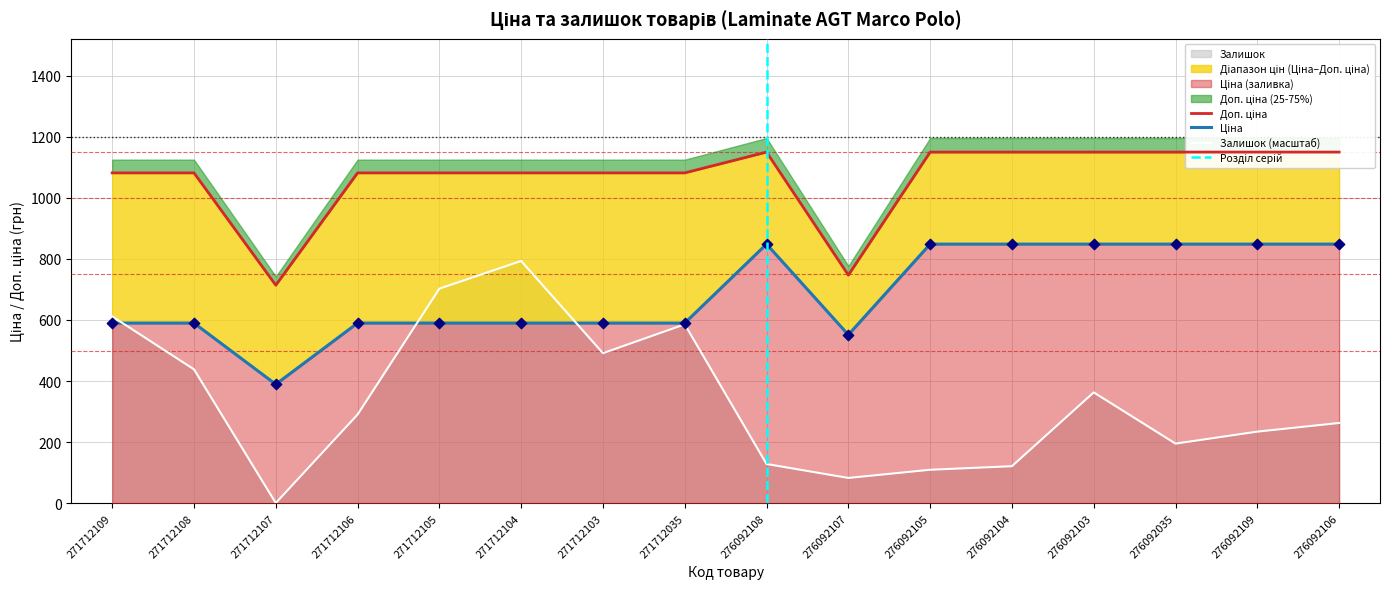

Is the value of Ціна at 276092103 greater than the value of Залишок at 271712107?

Yes